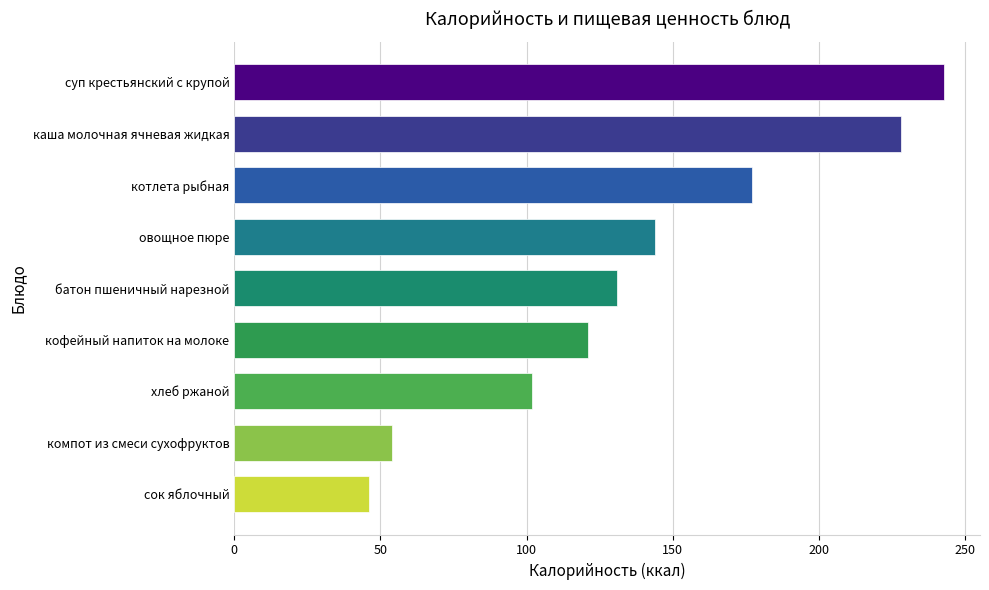

What is the average value?

138